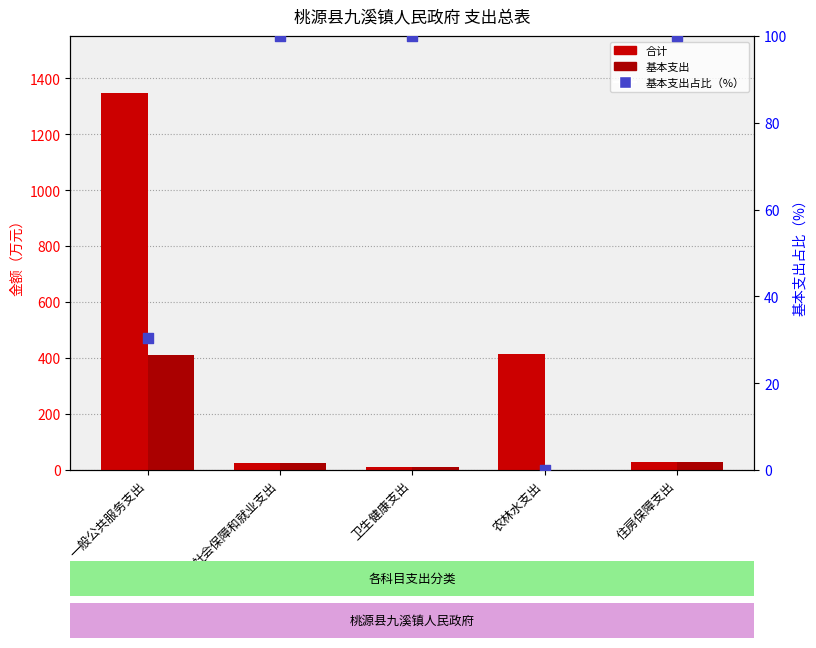

Which series contains the lowest Y value?

基本支出